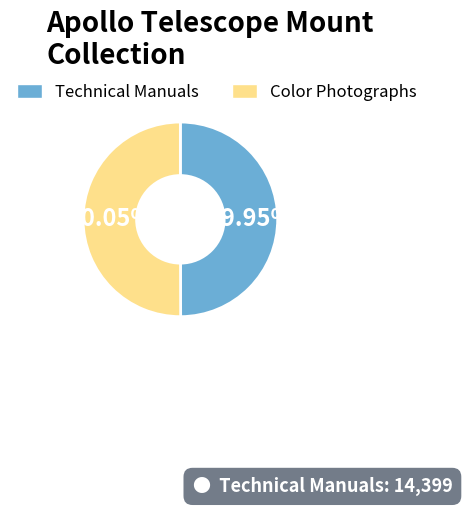

To the nearest percent, what percentage of the pie is Color Photographs?

50%